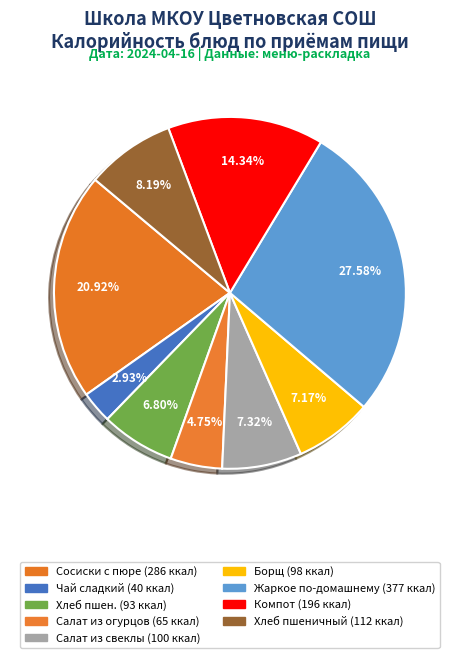

Which slice is the largest?

Жаркое по-домашнему